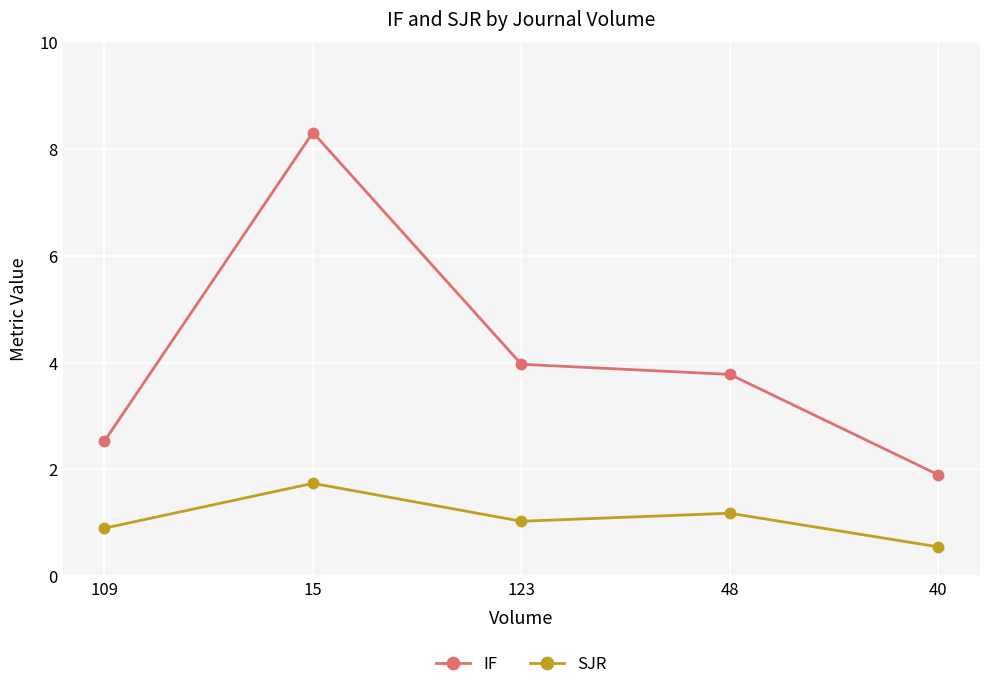

How many data points in SJR are less than 1?

2